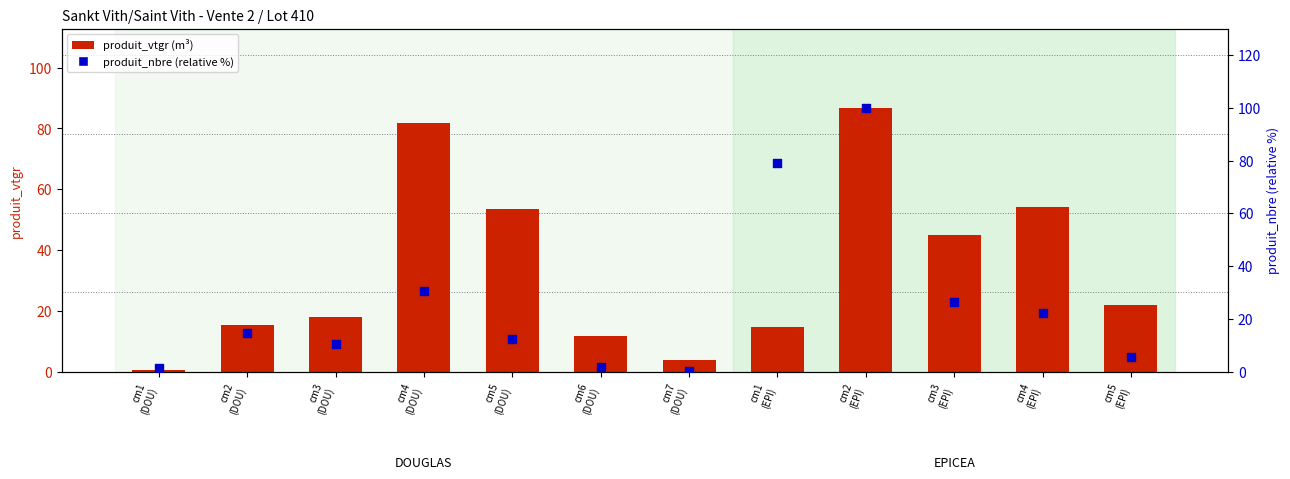

Which series has the largest total across all categories?

produit_vtgr (m³)